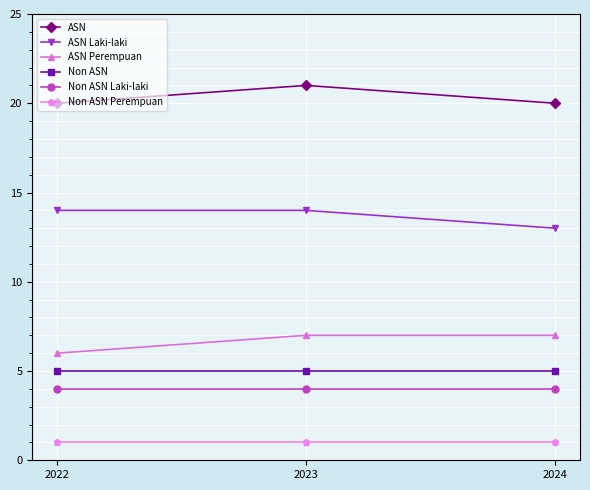

True or false: ASN has a value of 21 at 2023.

True